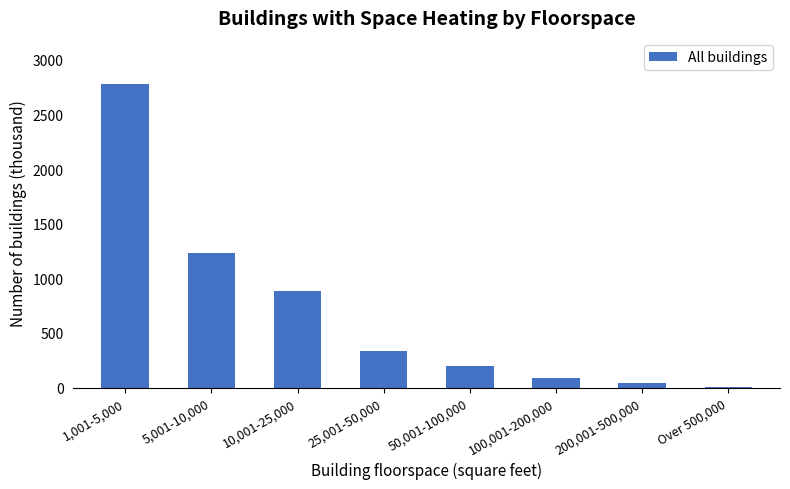

The value at 100,001-200,000 is 90. True or false?

True